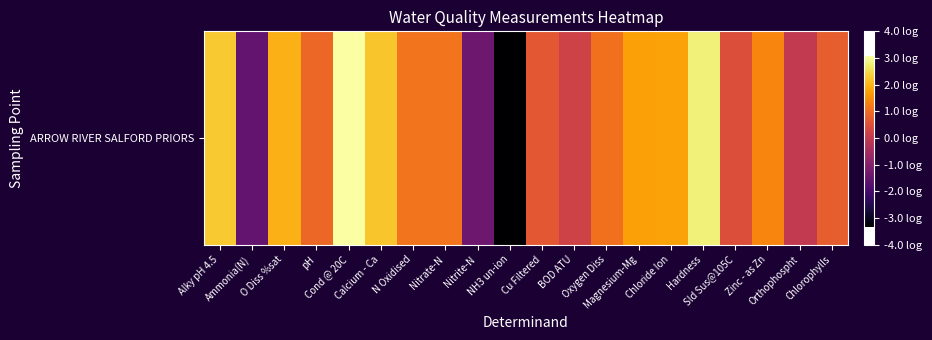

How many data points are less than 1?

9